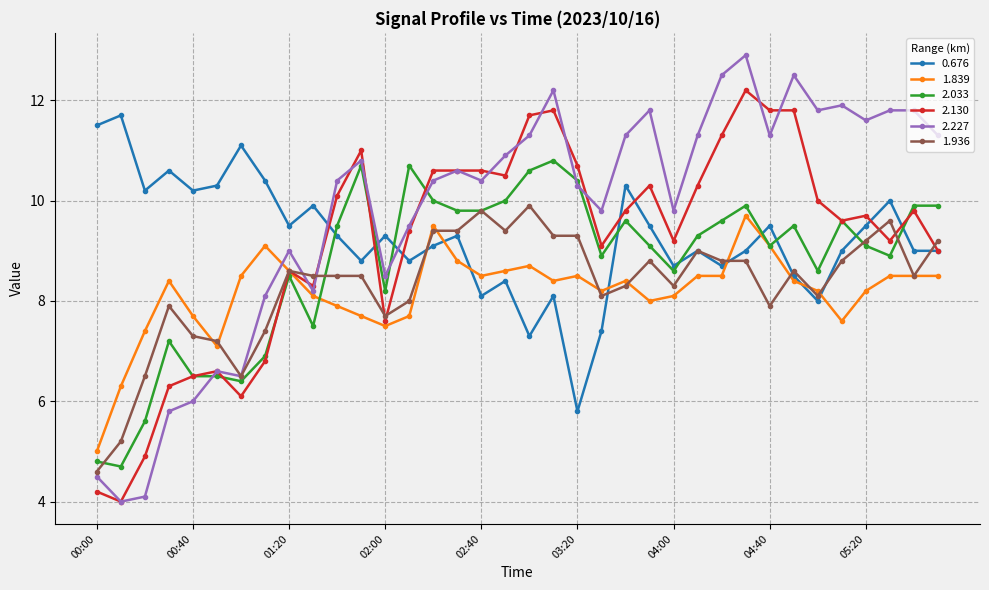

Which series has the widest spread of values?

2.227